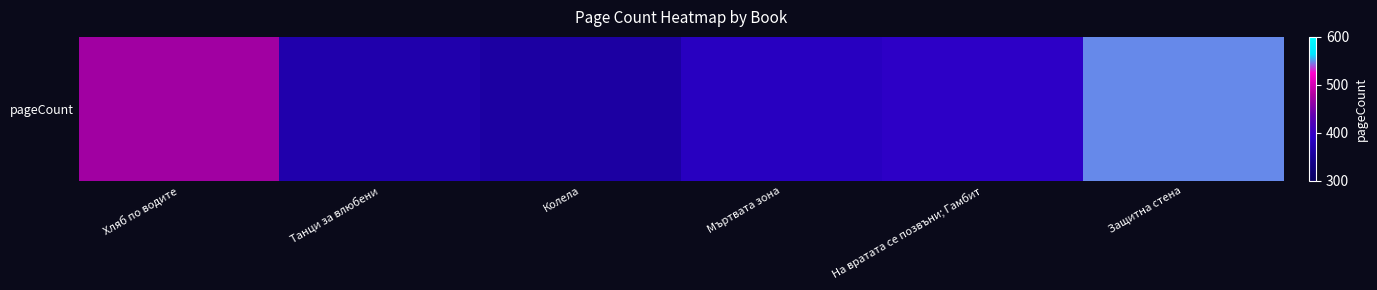

Reading left to right, extract all data points from this chart.

Хляб по водите=472	Танци за влюбени=368	Колела=360	Мъртвата зона=384	На вратата се позвъни; Гамбит=392	Защитна стена=548